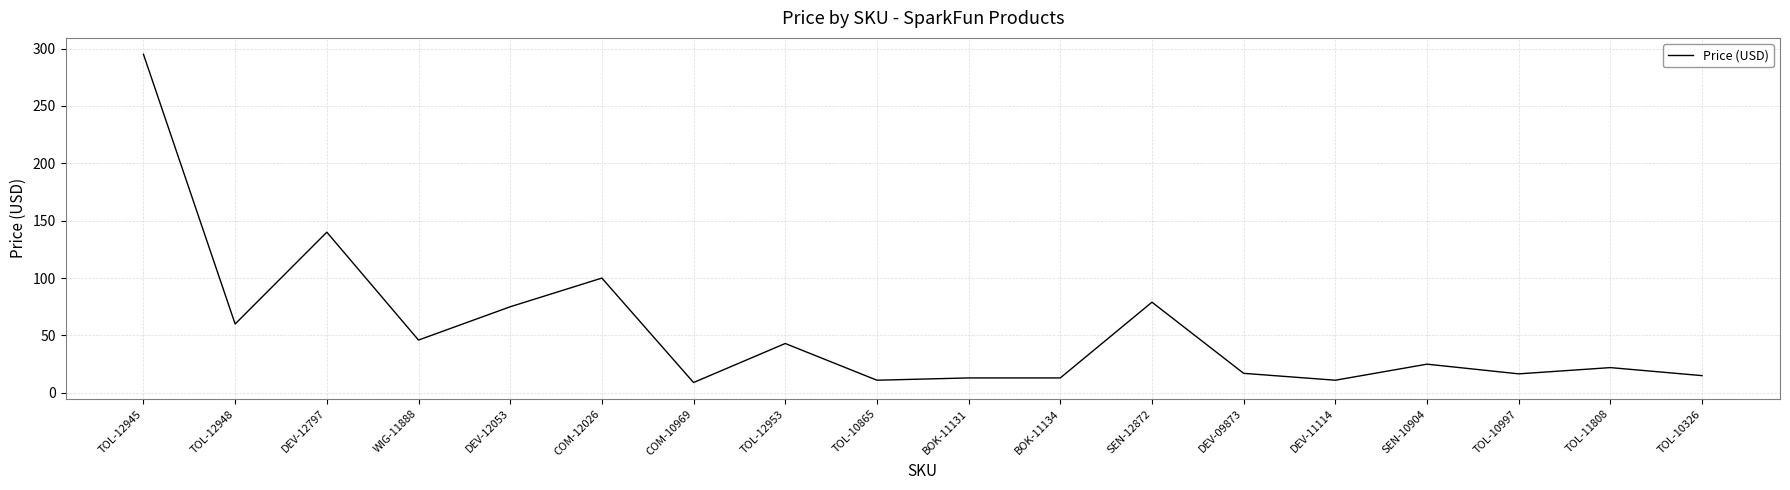

How many categories are shown in the chart?

18